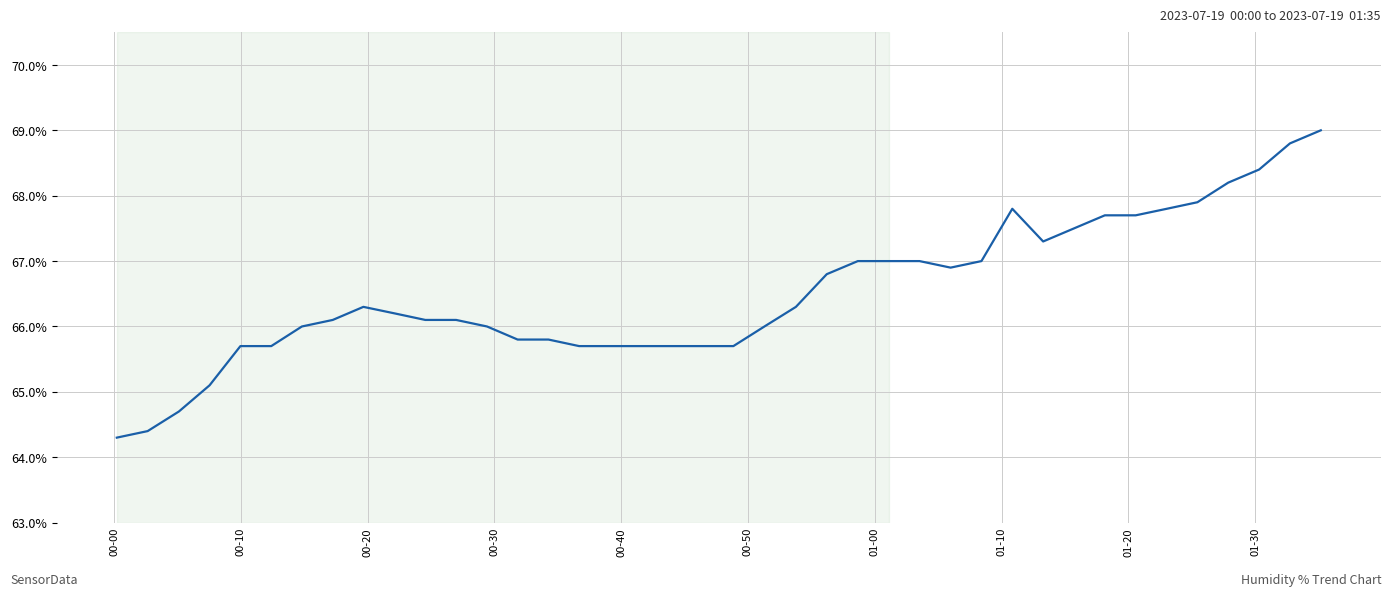

What is the difference between the maximum and minimum values?

4.7